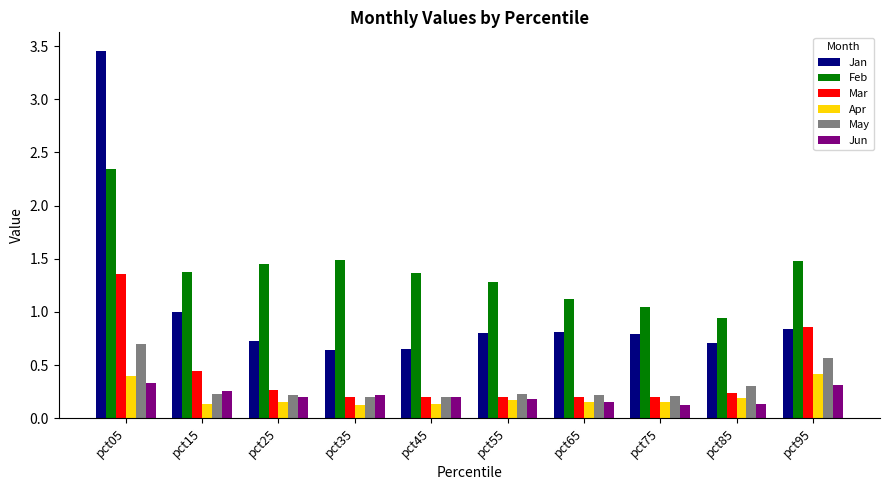

At how many categories does at least one series exceed 3?

1